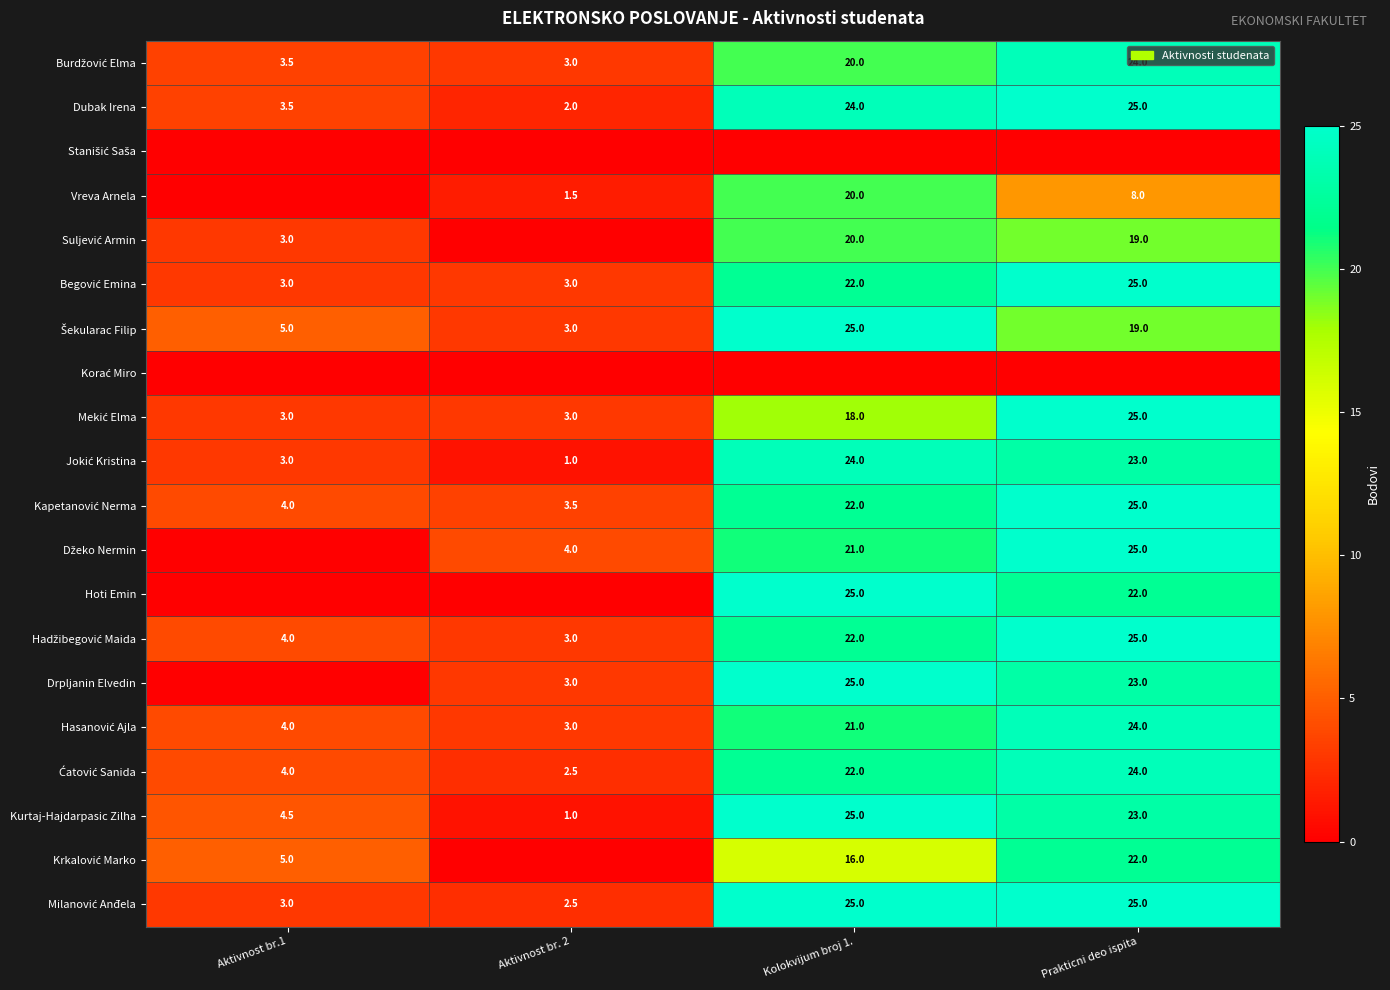

What is the total value across all series at Aktivnost br. 2?

39.0